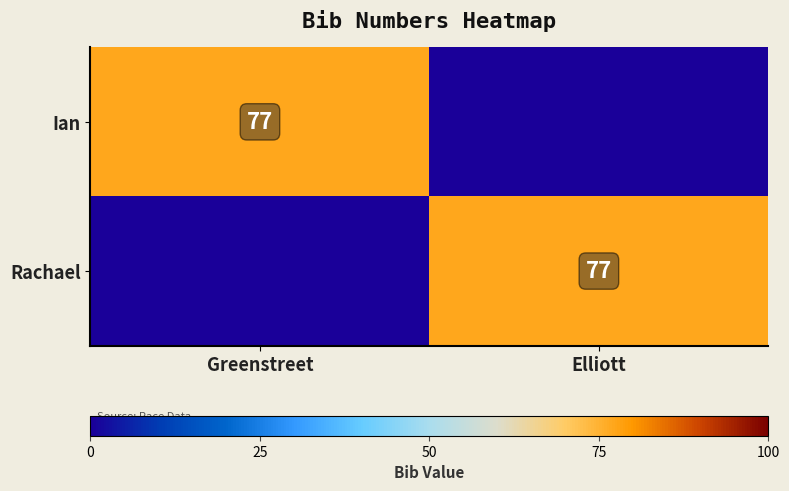

Count the number of categories in the chart.

2